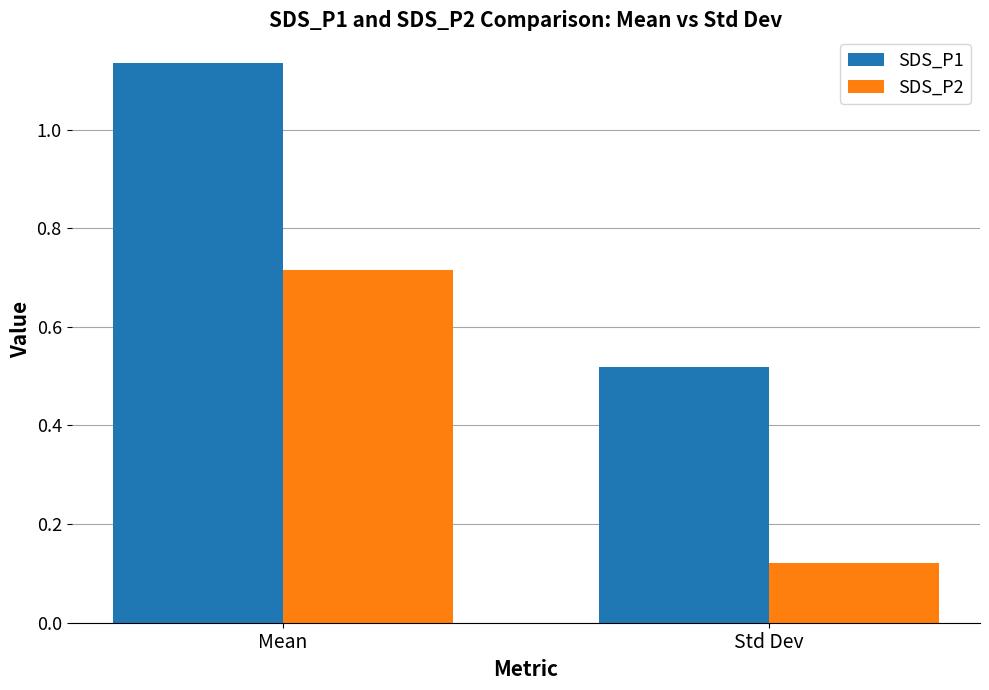

Which series has the largest total across all categories?

SDS_P1